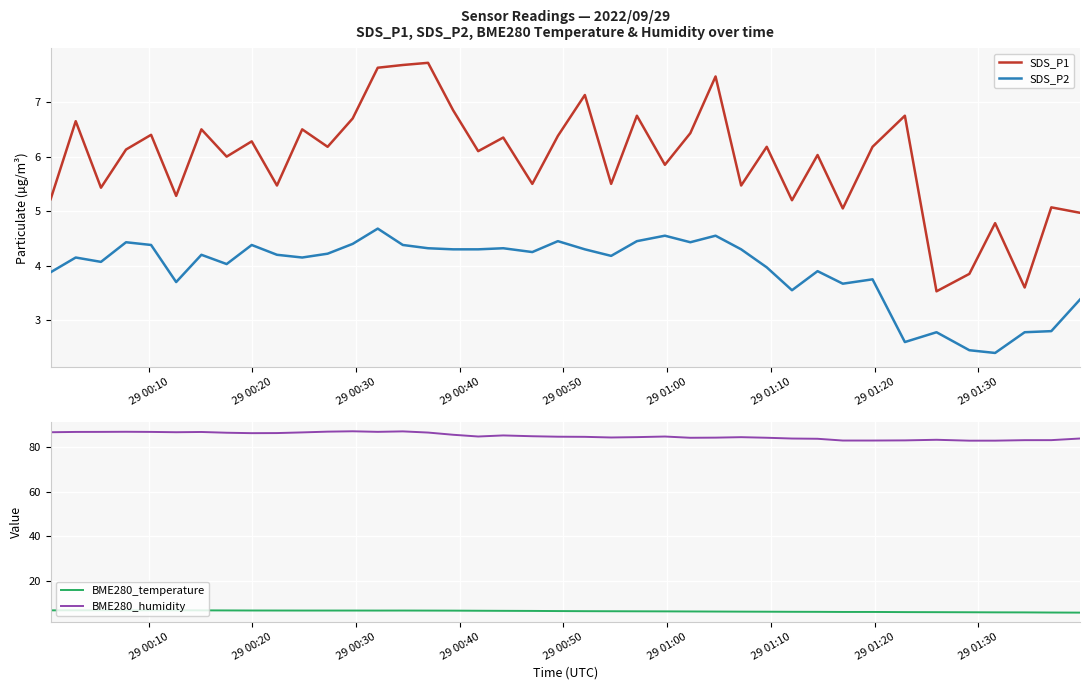

What is the lowest value of the SDS_P1 series?

3.5